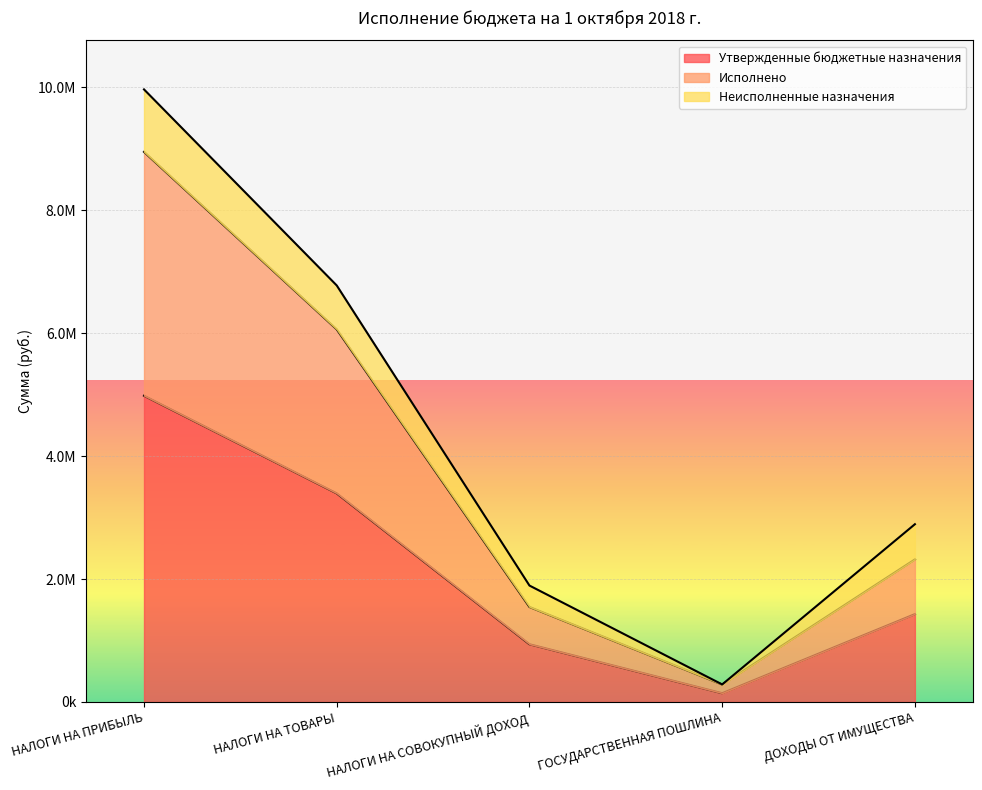

True or false: Исполнено has more than 2 interior local peaks.

False